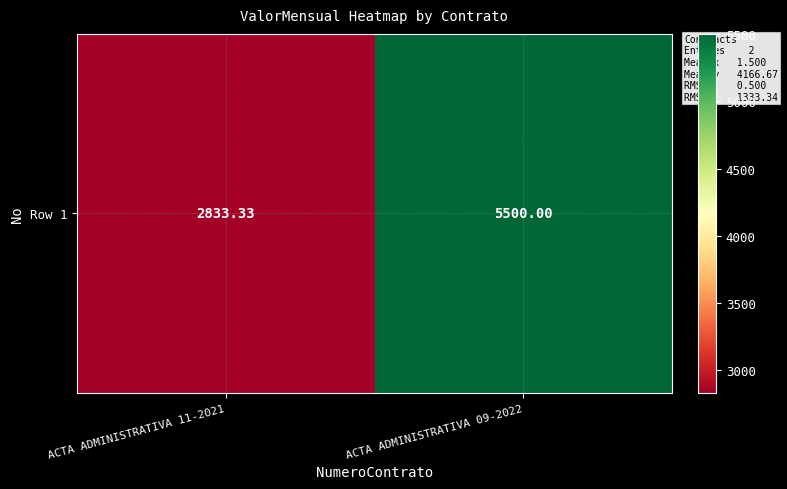

What is the change in value from ACTA ADMINISTRATIVA 11-2021 to ACTA ADMINISTRATIVA 09-2022?

+2666.7